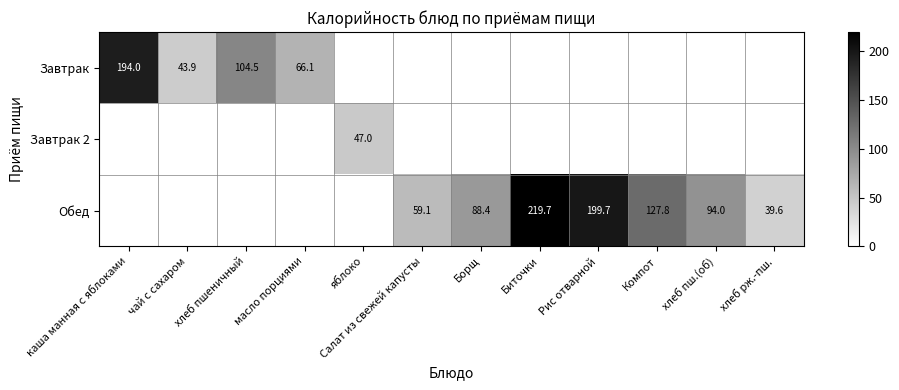

The value of Обед at Борщ is 88.4. True or false?

True